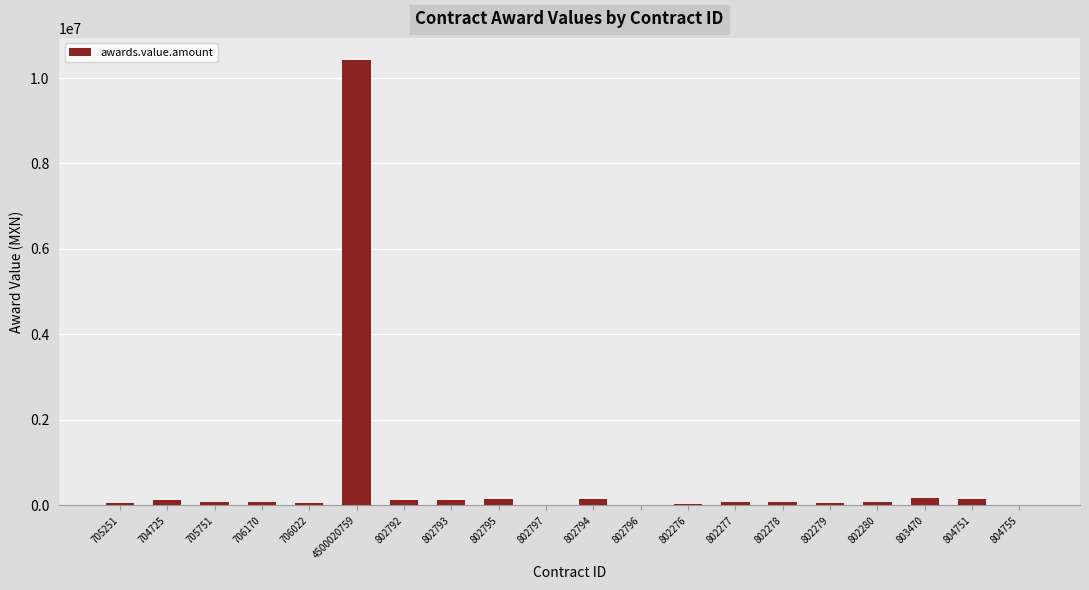

What is the average value?

596596.3